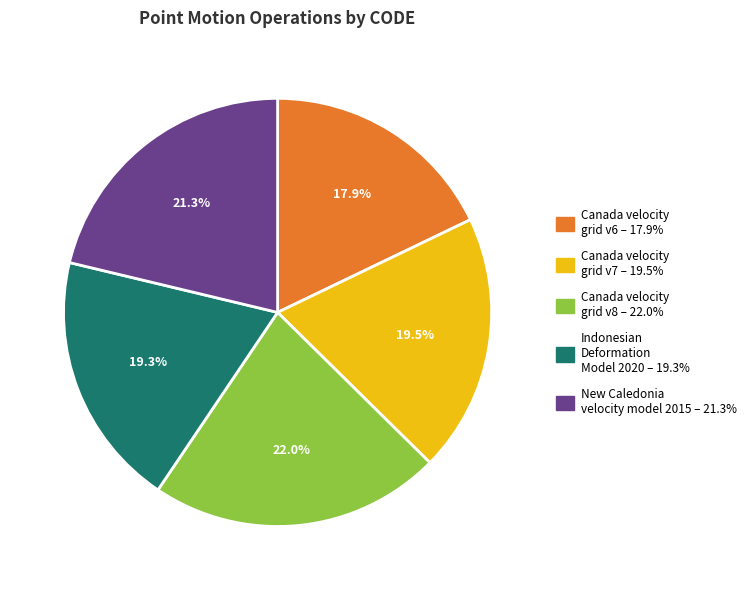

To the nearest percent, what is the difference between the Canada velocity grid v7 and Canada velocity grid v6 slice percentages?

2%